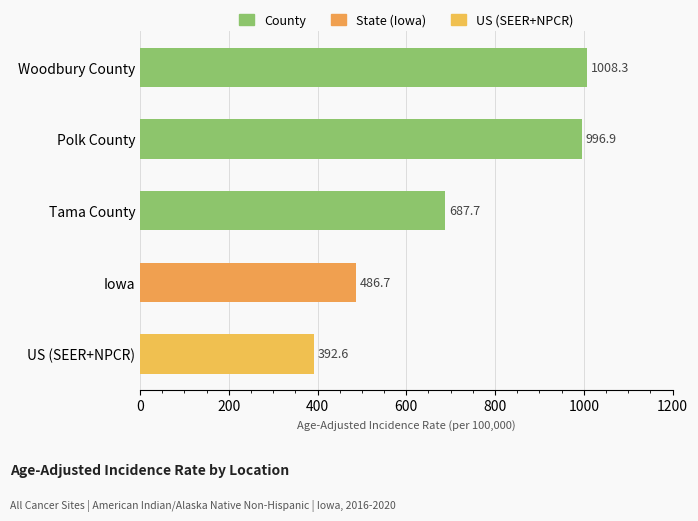

Which has a higher value, Iowa or Polk County?

Polk County